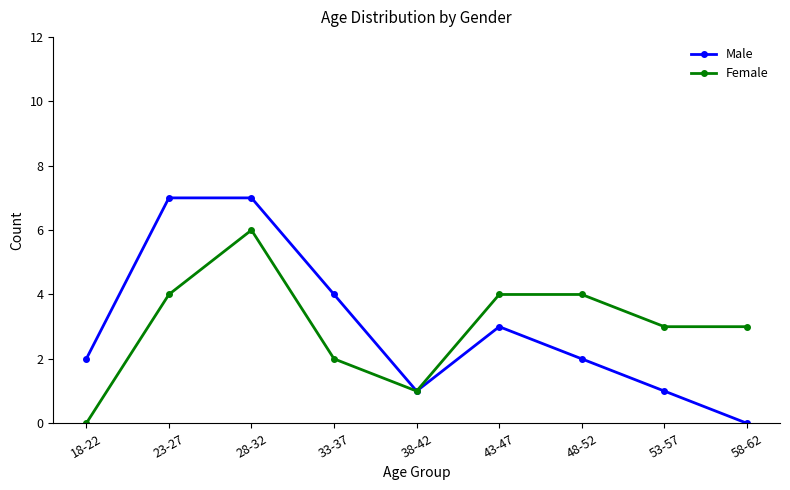

How many series are shown in this chart?

2